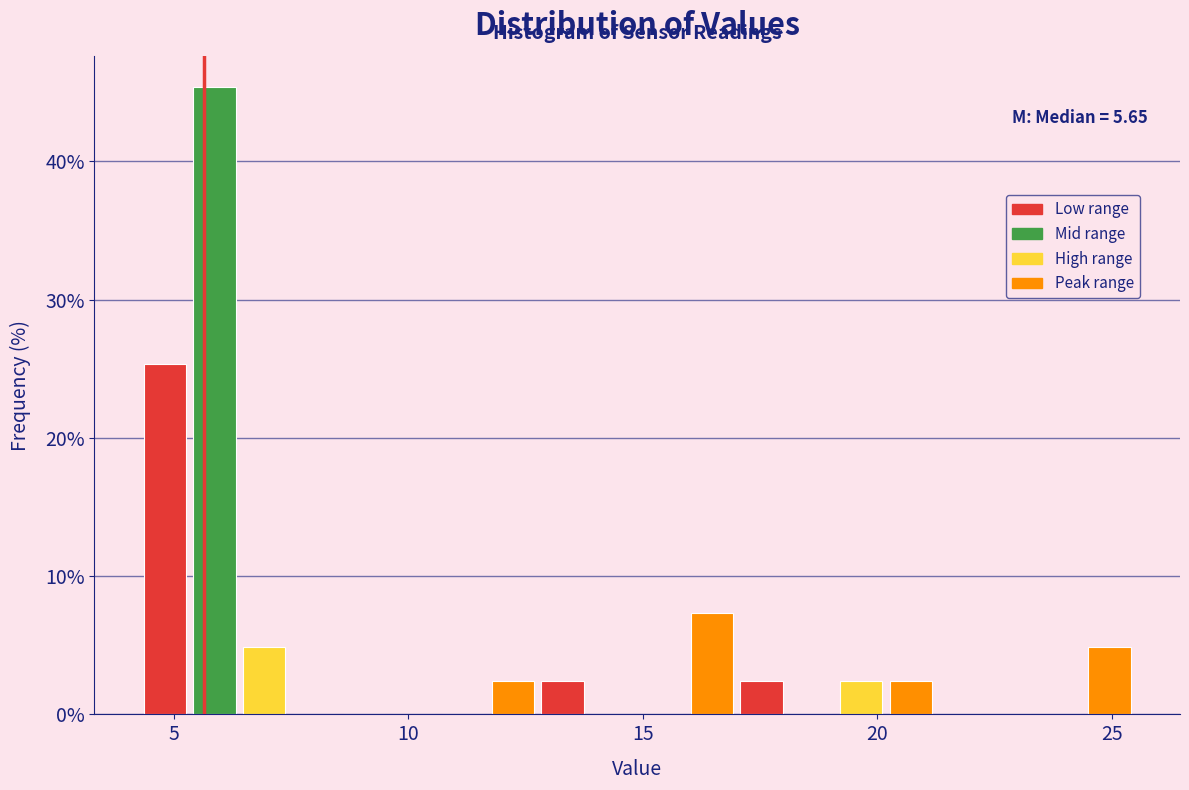

Read against the x-axis, roughly where is the centre of the tallest bar?

6.0